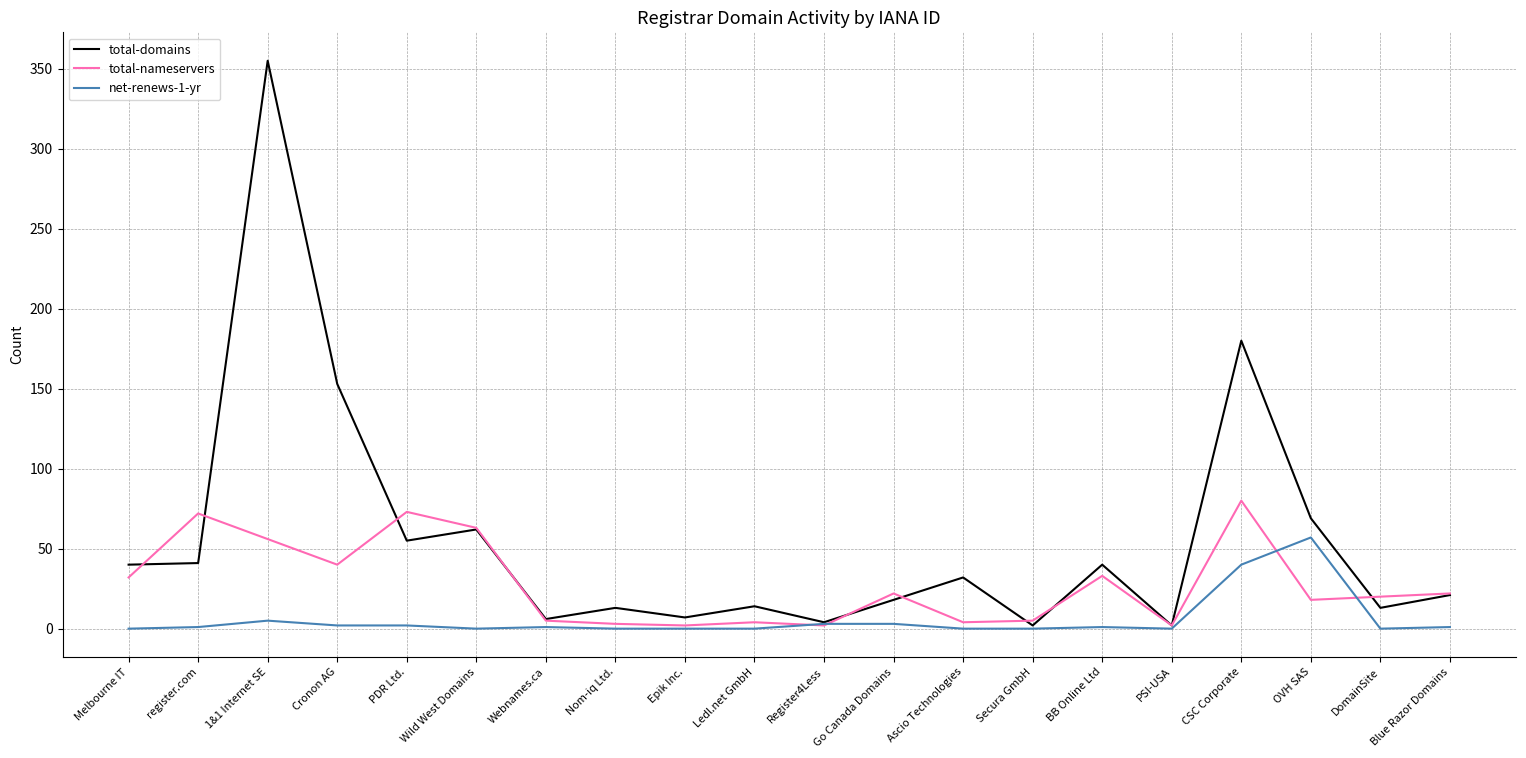

What is the difference between the net-renews-1-yr values at OVH SAS and PDR Ltd.?

55